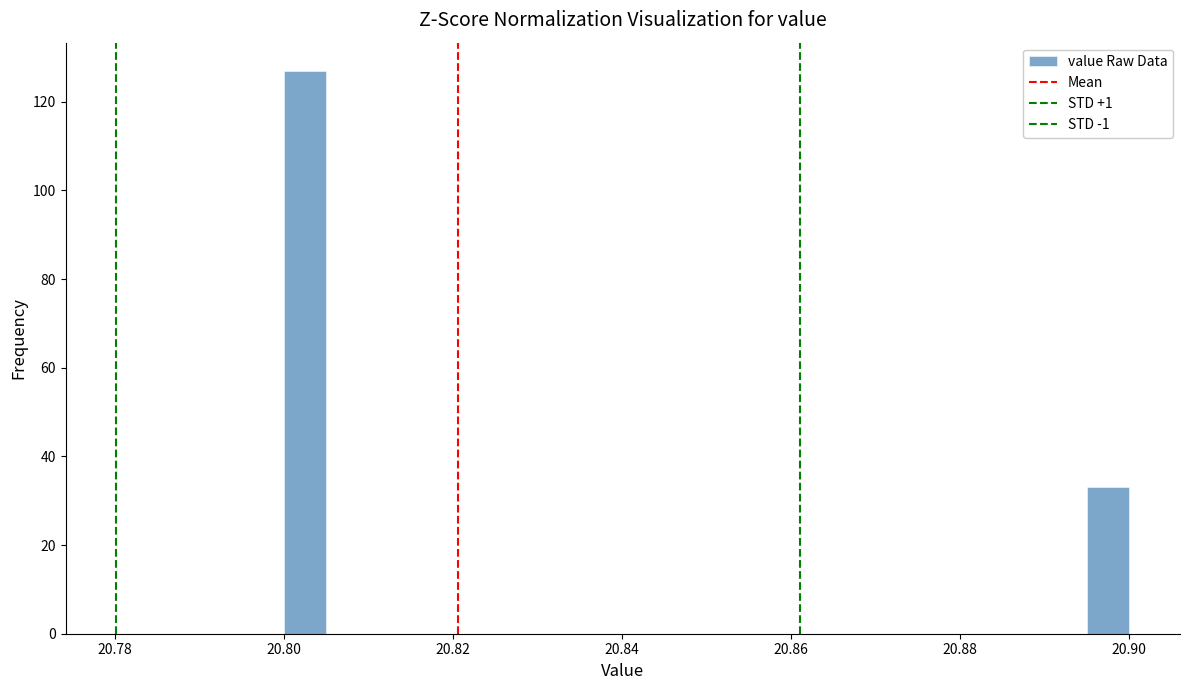

Around what value on the x-axis is the tallest bar? Give the approximate position of its centre, as read against the axis.

20.802